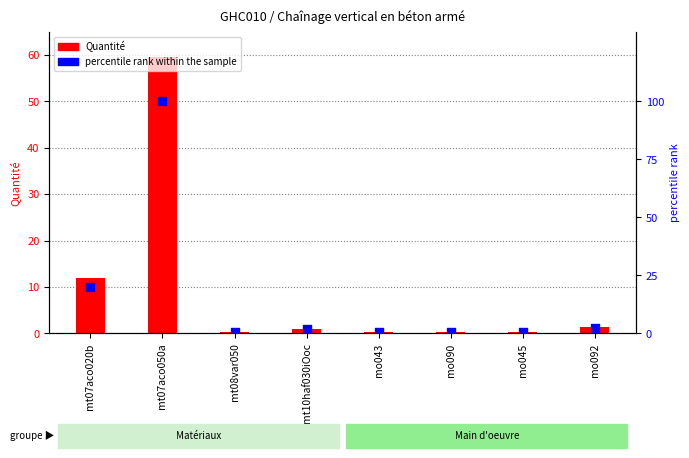

Which series has the largest Y range (max minus min)?

percentile rank within the sample